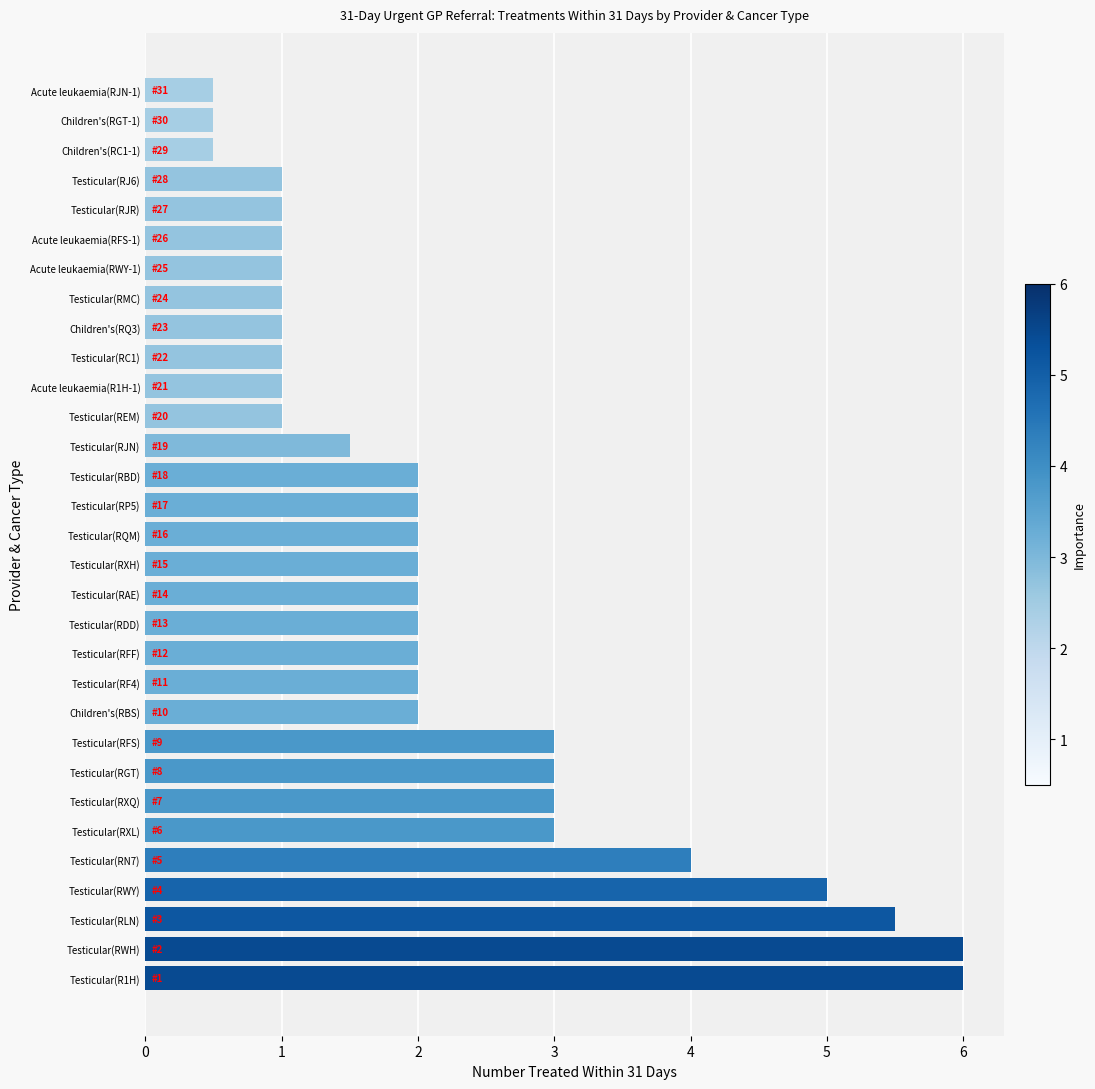

Is it true that the value at Testicular(RN7) is 4.0?

True